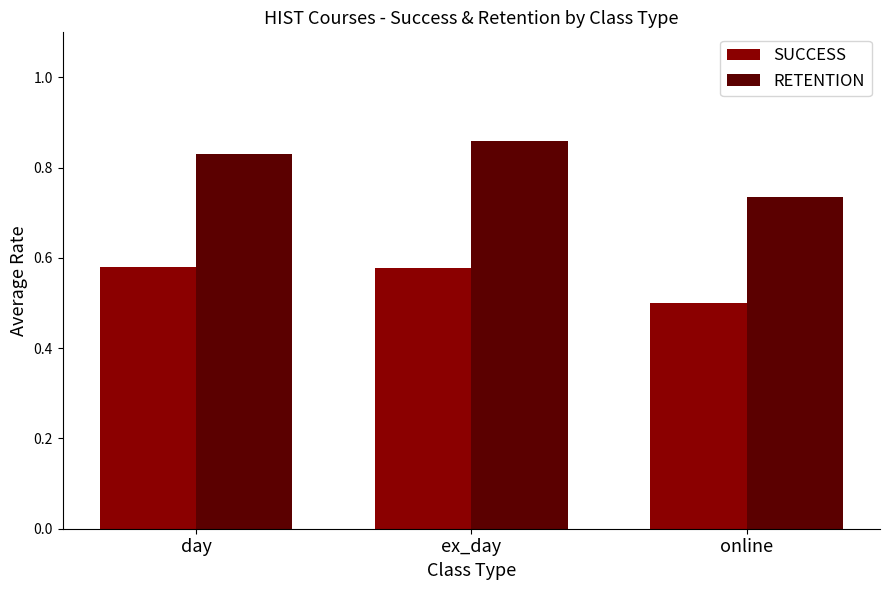

At day, list the series in order from smallest to largest.

SUCCESS, RETENTION